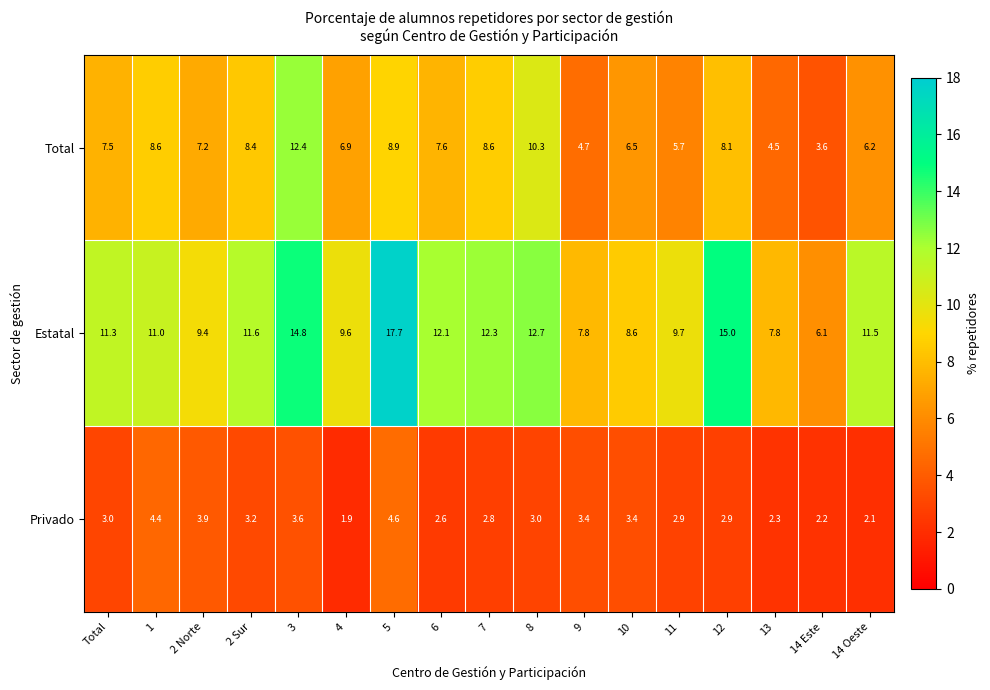

The value of Privado at 14 Oeste is 2.1. True or false?

True